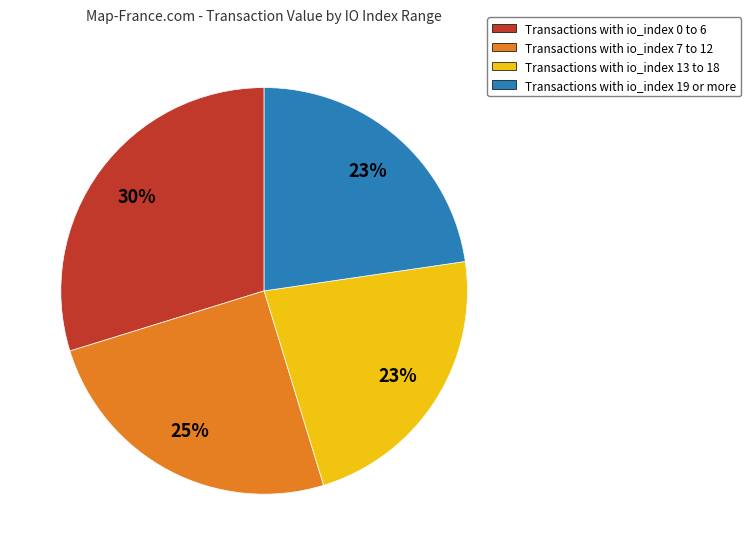

Does any single category account for the majority?

No